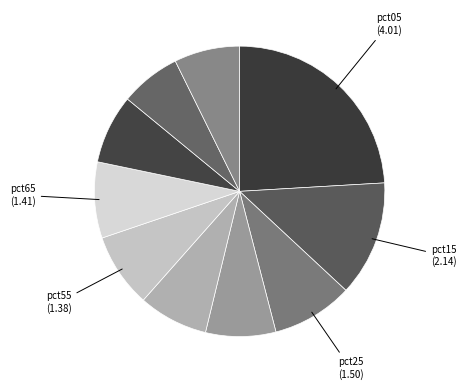

Is there any slice that represents more than half of the pie?

No